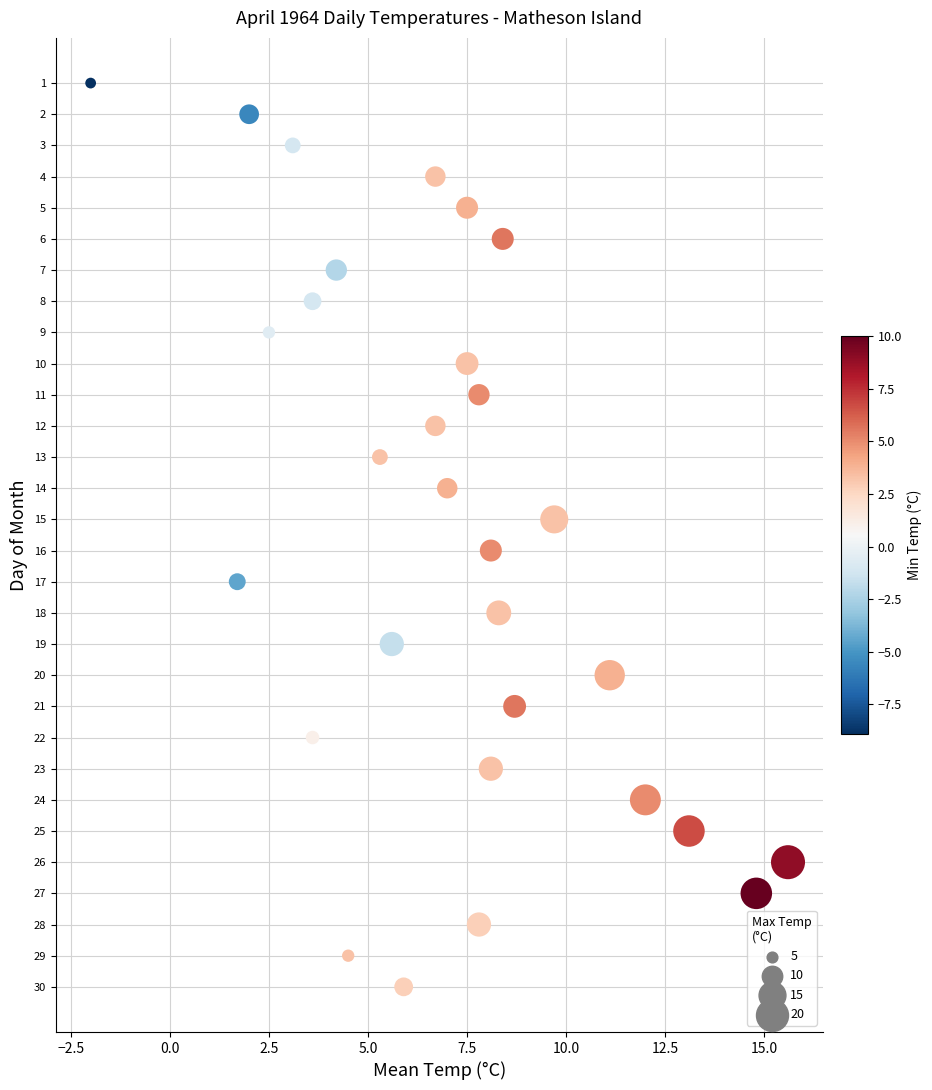

What is the range of Y values (max minus min)?

29